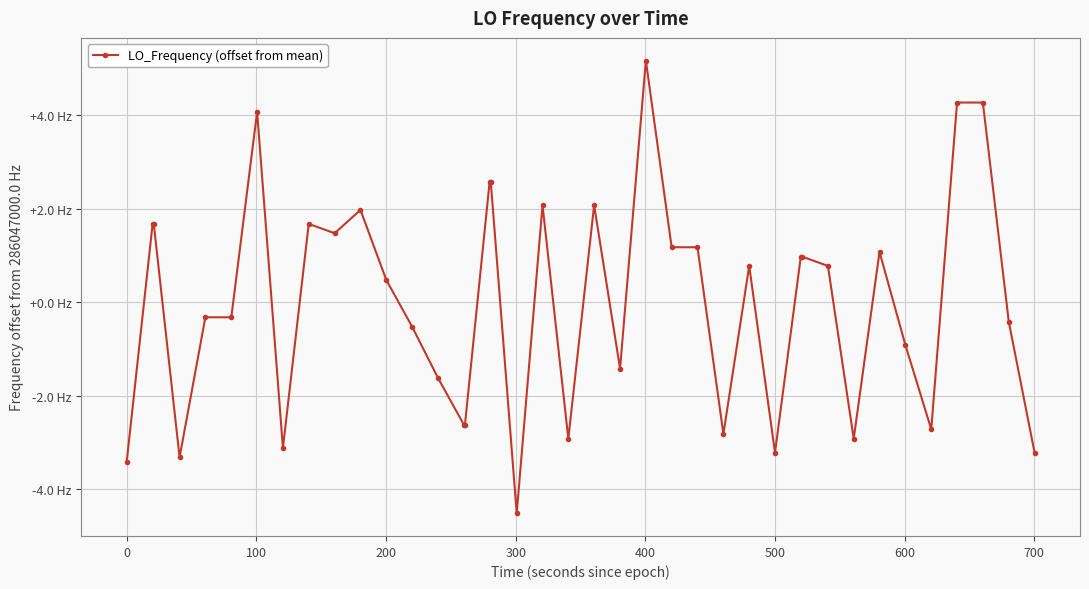

True or false: the data has more than 2 interior local peaks.

True